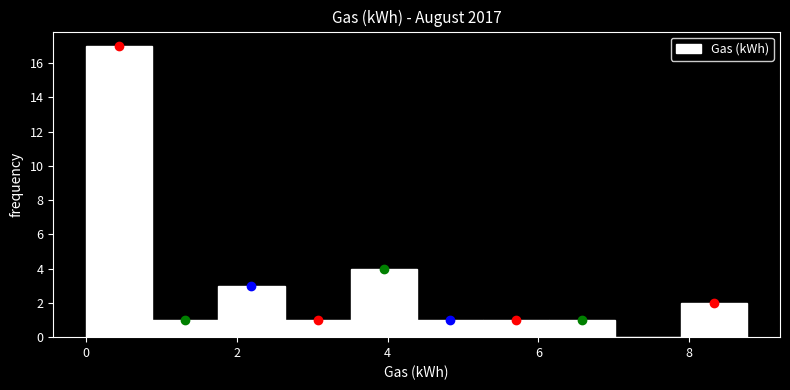

Reading left to right, transcribe this chart: for each bar, give the range it covers on the x-axis and its height. Neither the bar edges nor the heights are printed on the chart, so give them approximately, as read against the axes.

0.0 to 0.8: 17
0.8 to 1.8: 1
1.8 to 2.6: 3
2.6 to 3.6: 1
3.6 to 4.4: 4
4.4 to 5.2: 1
5.2 to 6.2: 1
6.2 to 7.0: 1
7.0 to 7.8: 0
7.8 to 8.8: 2